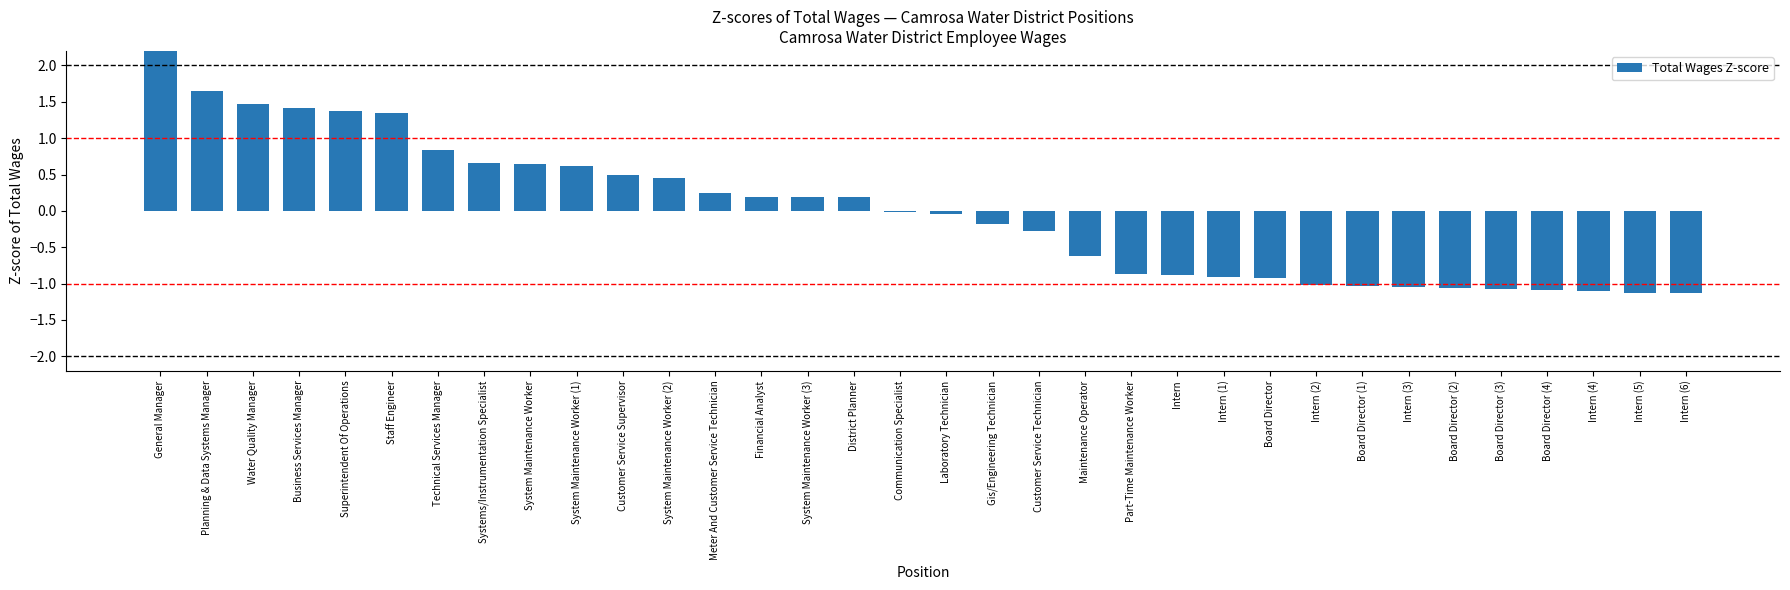

Which category has the lowest value across all series?

Intern (6)